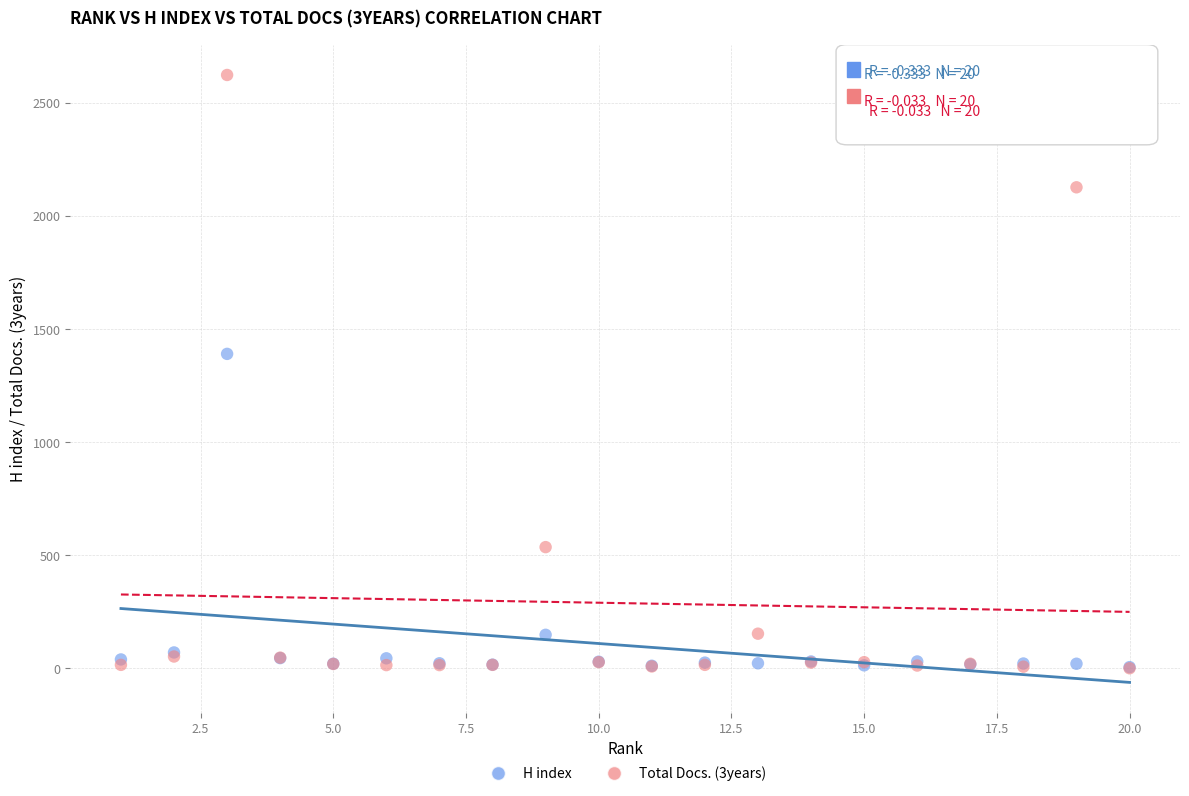

What are all the series names shown in the legend?

H index, Total Docs. (3years)